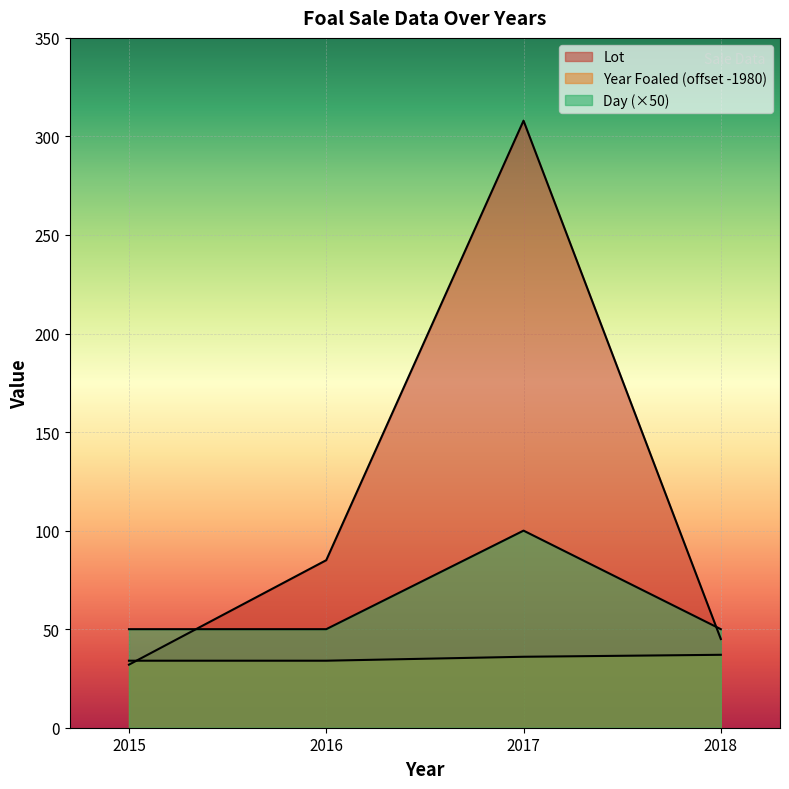

Which series has the largest range (max minus min)?

Lot